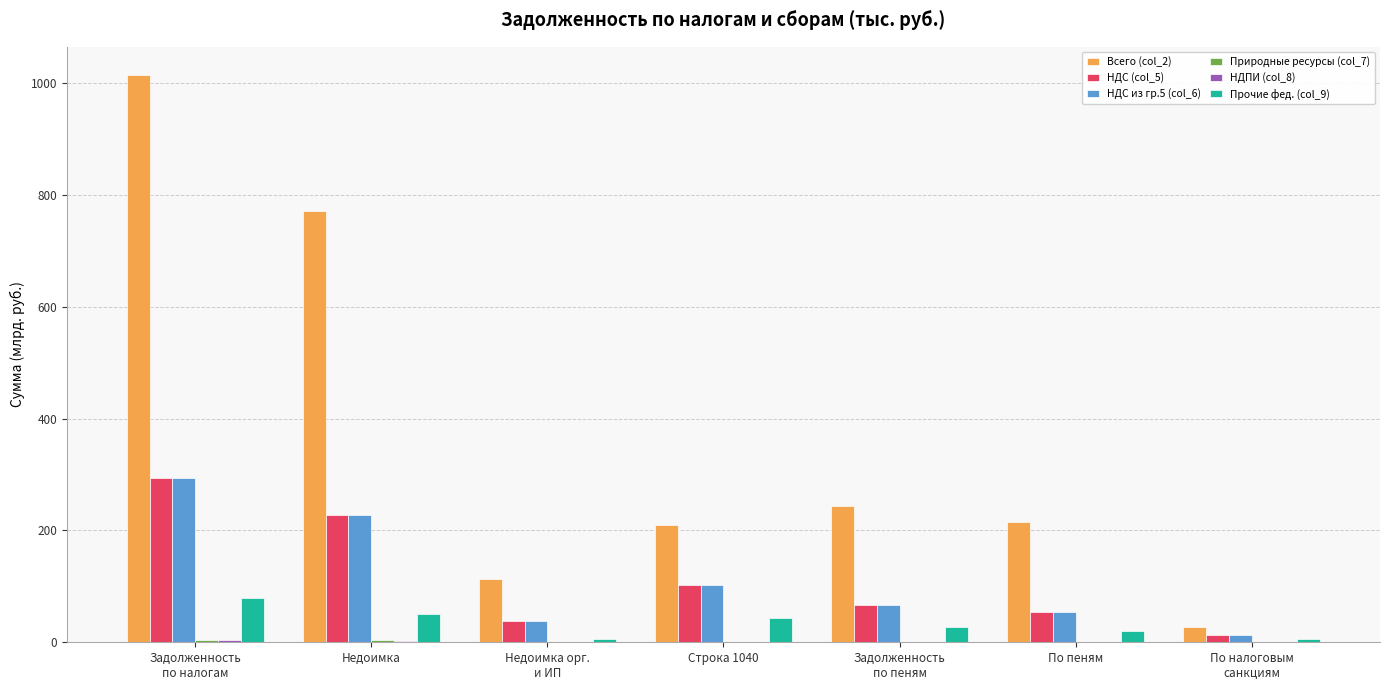

Which series has the largest total across all categories?

Всего (col_2)